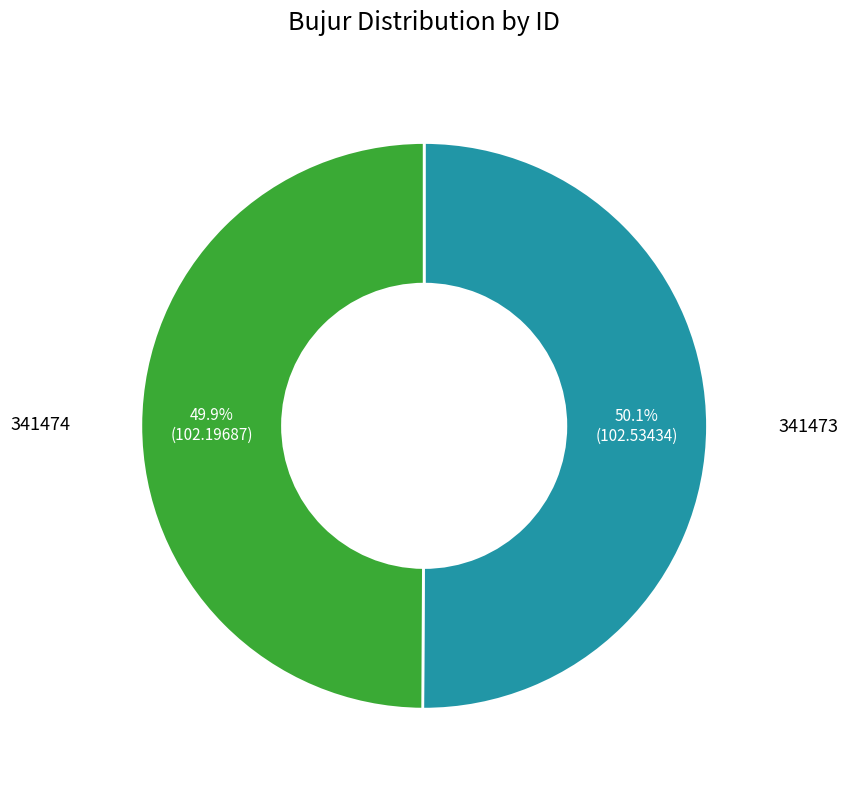

To the nearest percent, what portion does 341473 represent?

50%